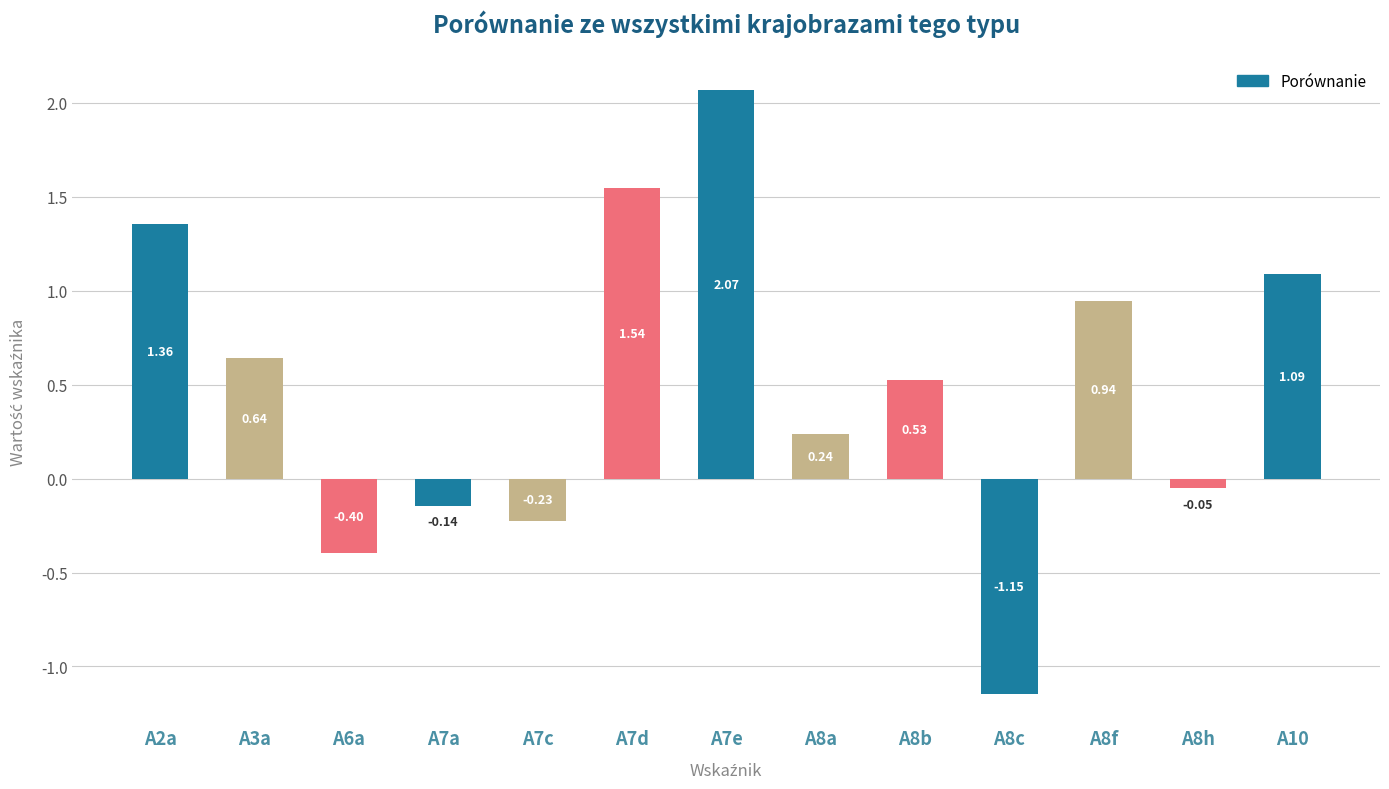

True or false: the data shows -0.1 at A7c.

False